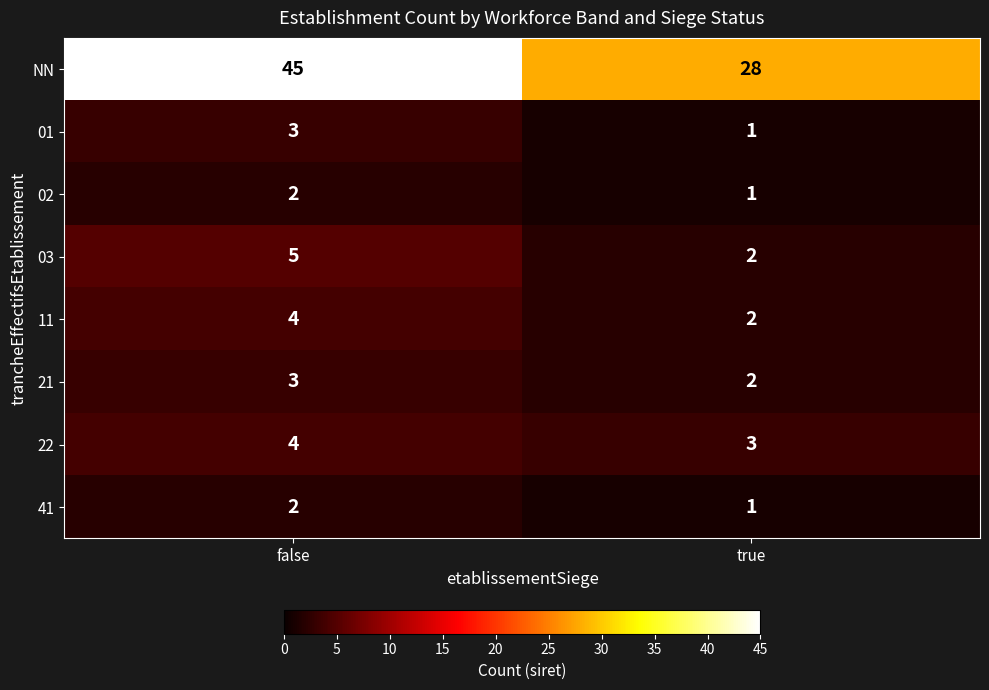

What is the approximate value of 22 at false?

4